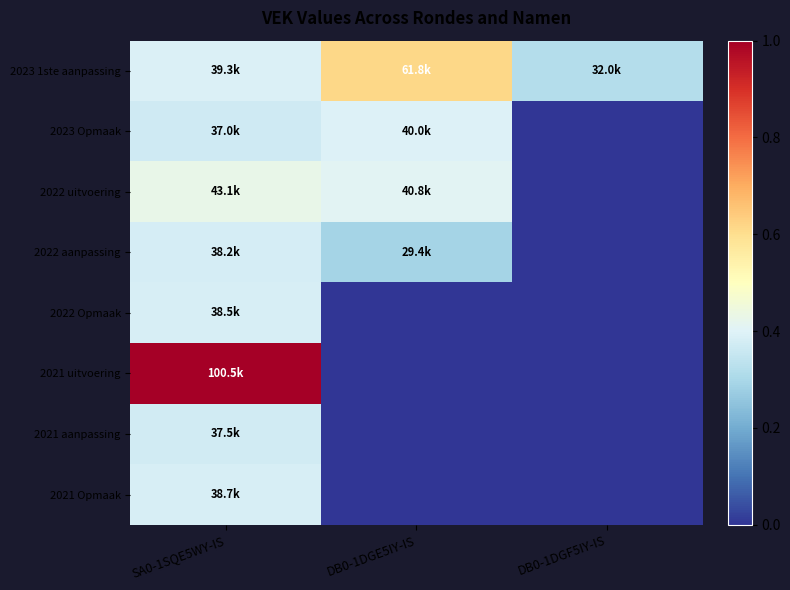

Which category has the lowest value across all series?

DB0-1DGF5IY-IS